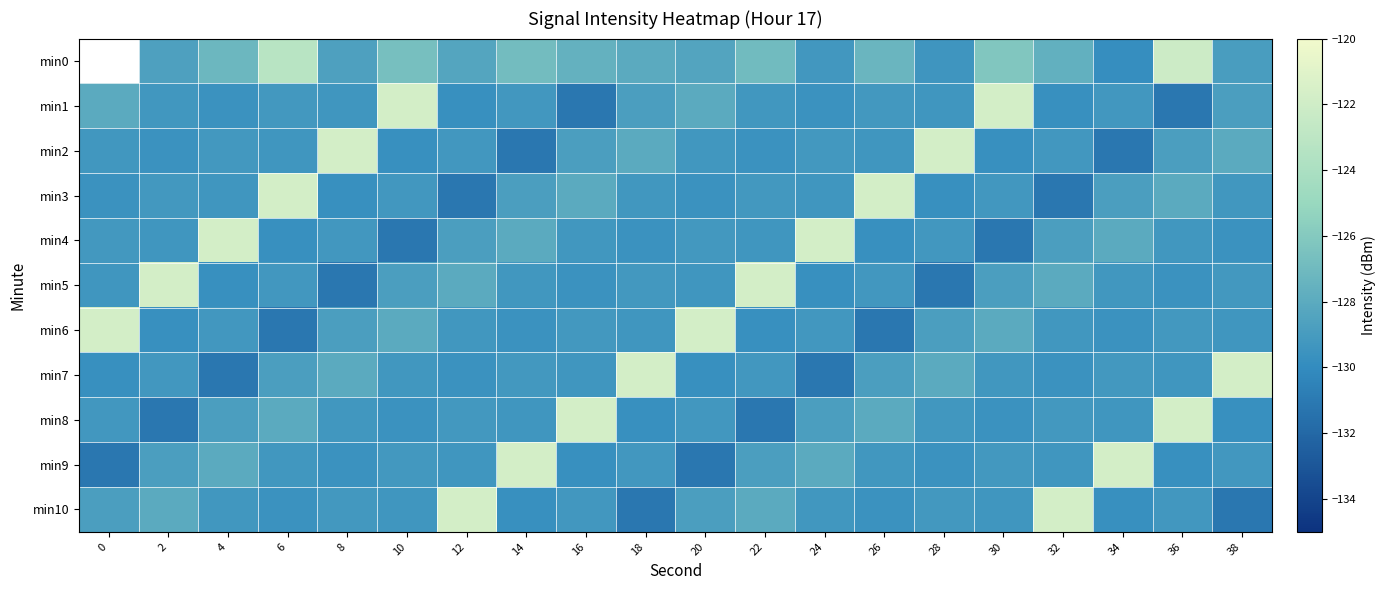

What is the lowest value of the min10 series?

-131.2